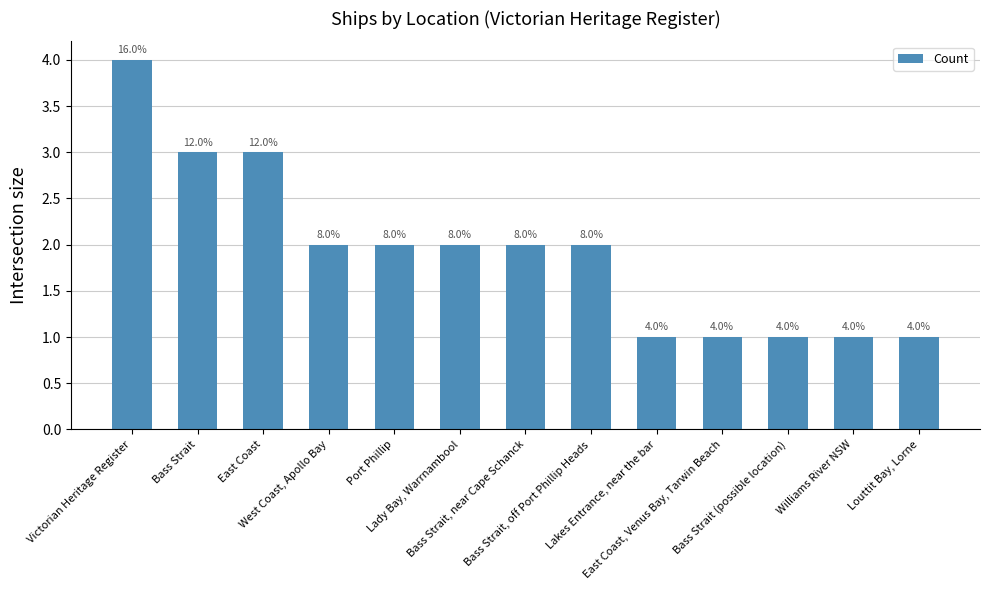

Are the bars horizontal?

No